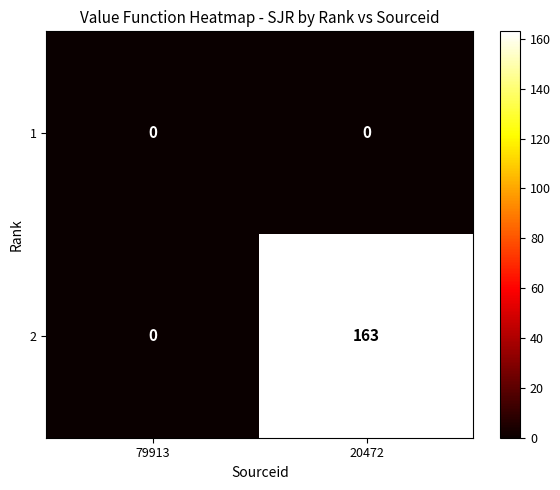

Reading left to right, what are all the values shown in this chart?

1: 0	0
2: 0	163